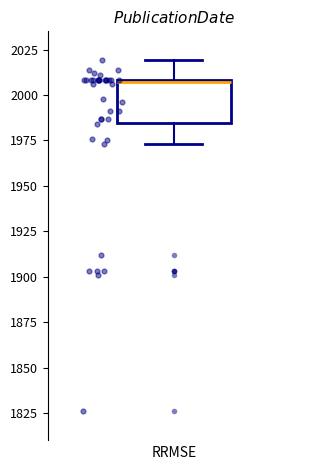

Transcribe this box plot: give where the median line is, the range the box spans, and where the two whiskers end, as read against the y-axis. The values are not printed on the chart, so give them approximately, as read against the axis.

median 2005, box 1985 to 2010, whiskers 1975 to 2020